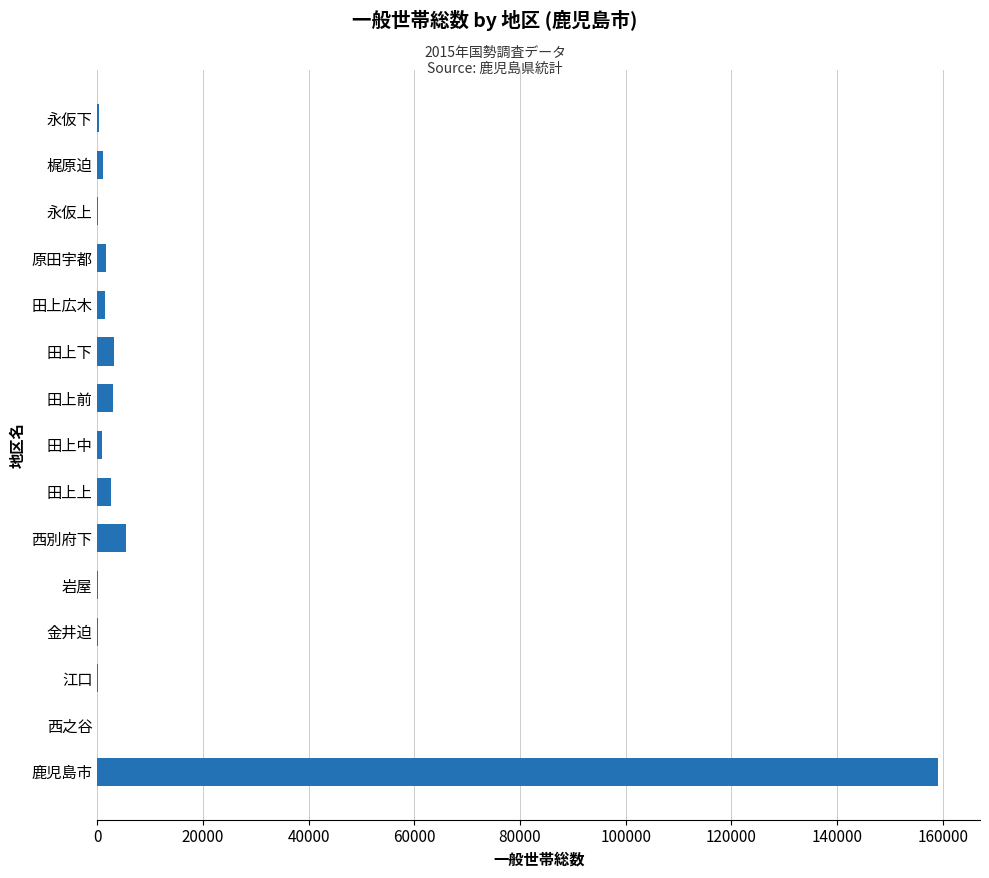

Which category has the highest value across all series?

鹿児島市